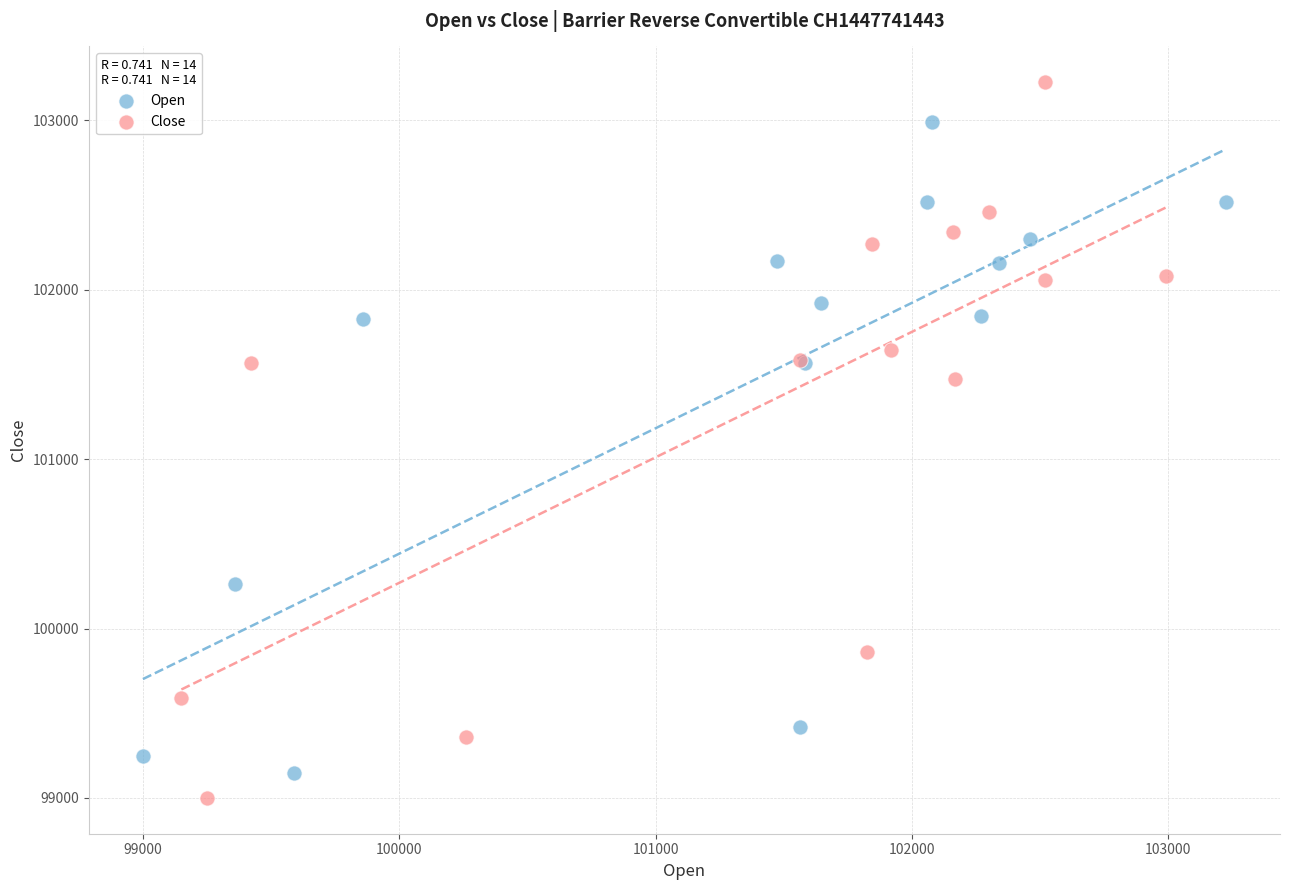

Which series reaches the maximum Y coordinate?

Close